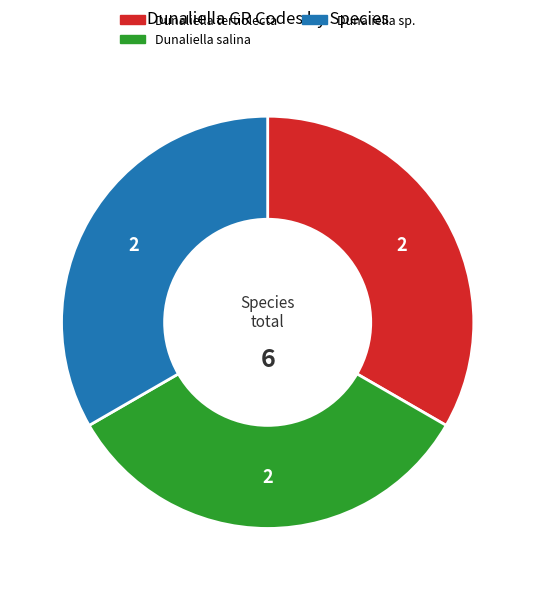

True or false: Dunaliella tertiolecta accounts for 25% of the total.

False